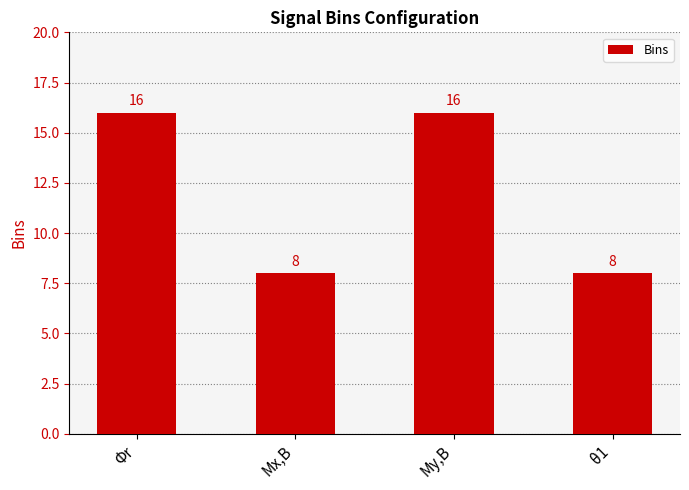

The chart shows a value of 16 at Φr. True or false?

True